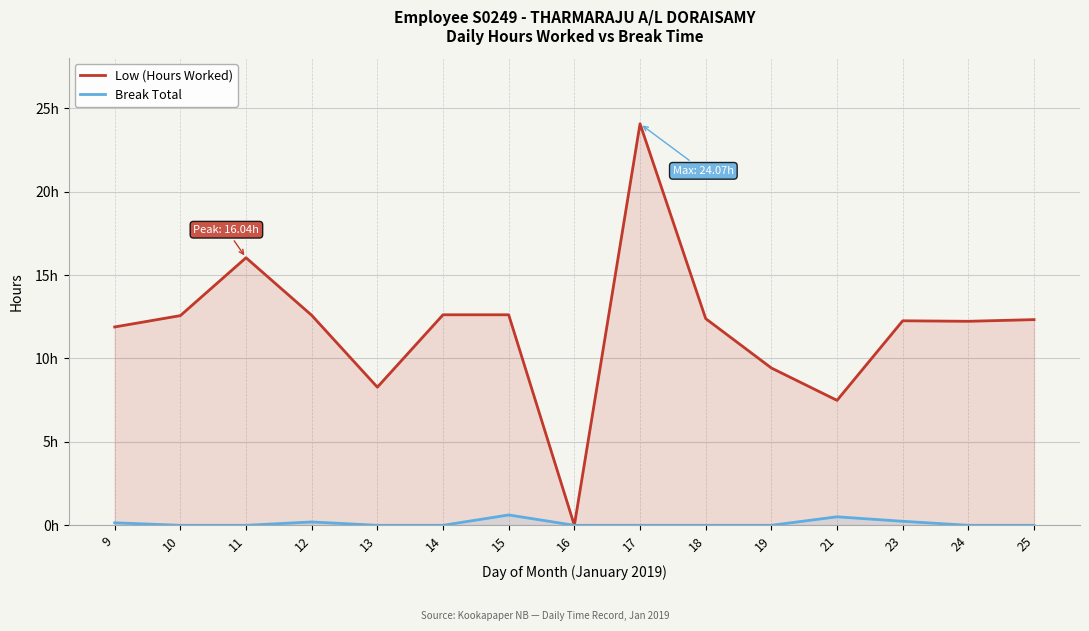

Between 19 and 14, which is larger?

14